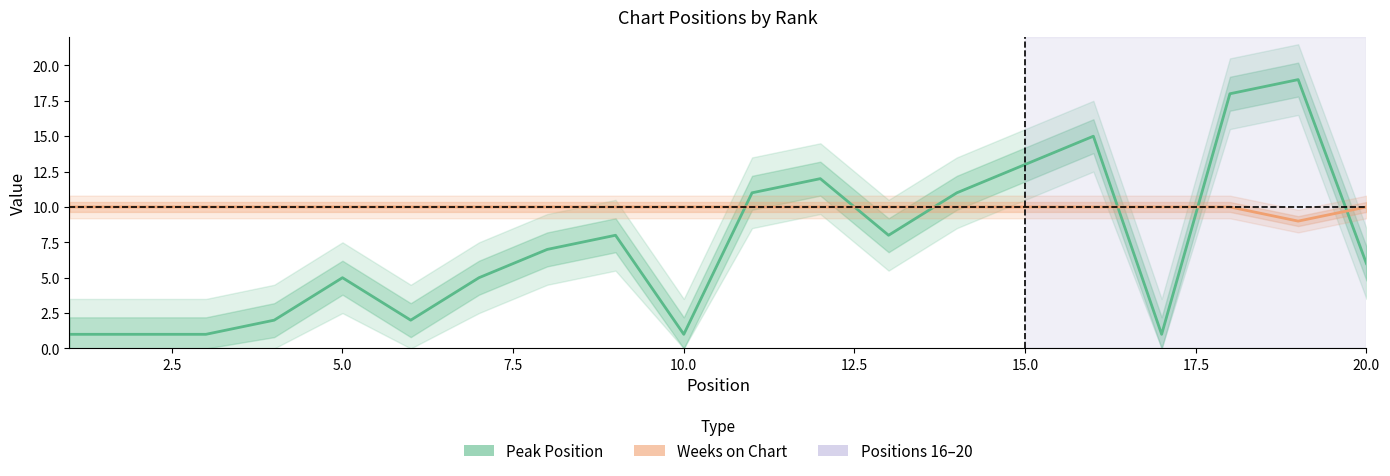

How many times do Weeks on Chart and Peak Position cross each other?

6